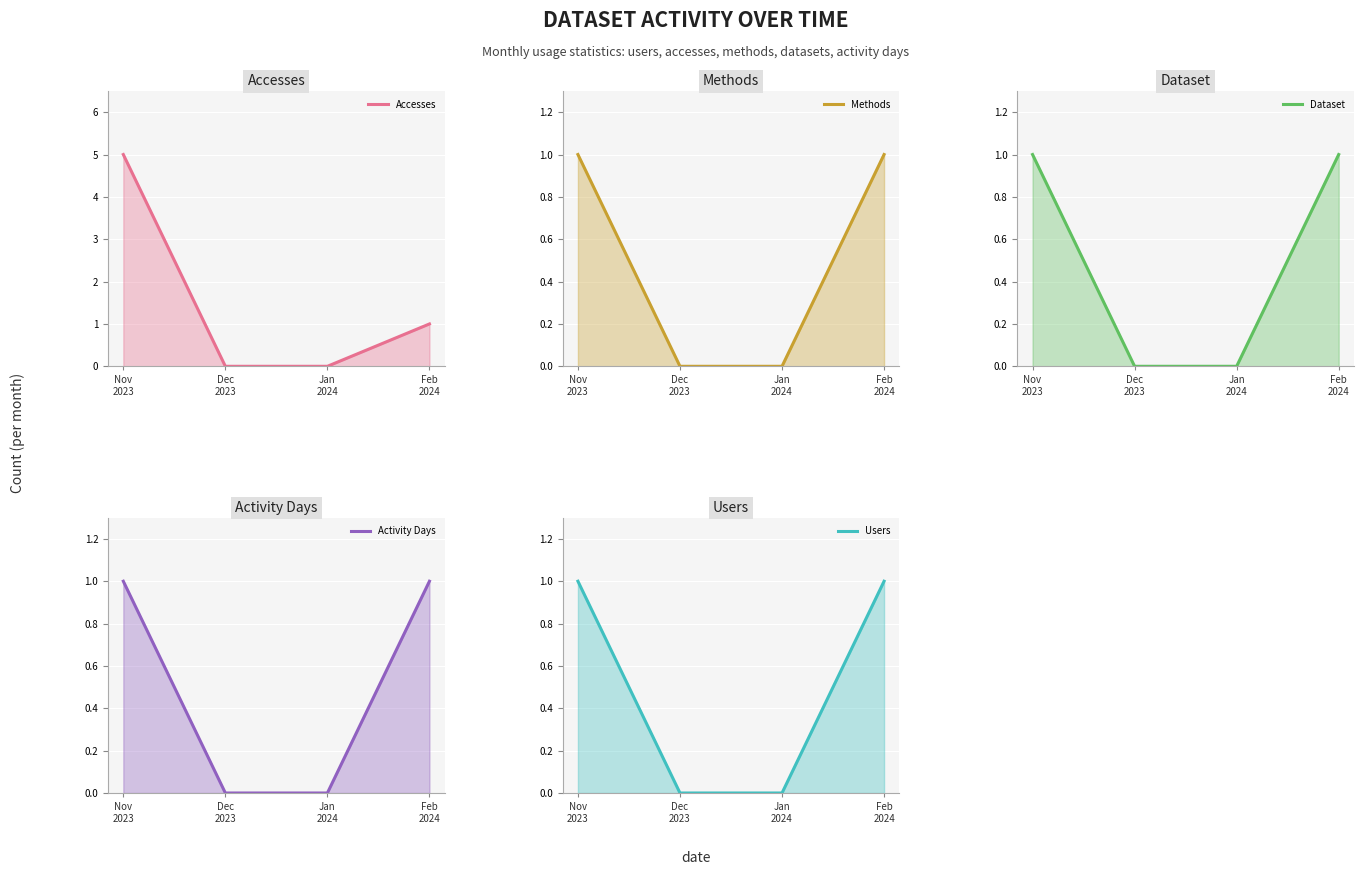

What is the sum of the Accesses values at Jan
2024 and Nov
2023?

5